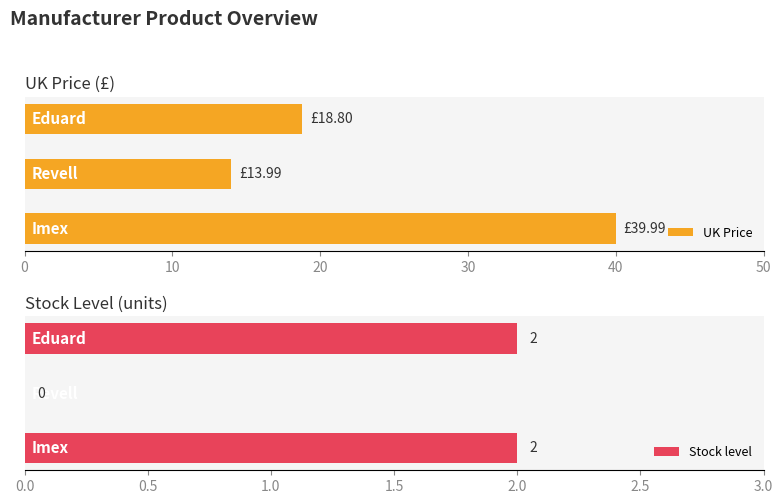

Reading left to right, what are all the values shown in this chart?

UK Price: 40.0	14.0	18.8
Stock level: 2.0	0.0	2.0